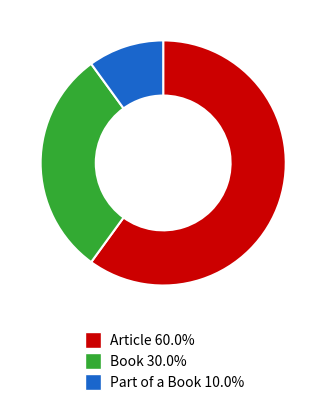

Rank the categories by value from lowest to highest.

Part of a Book, Book, Article